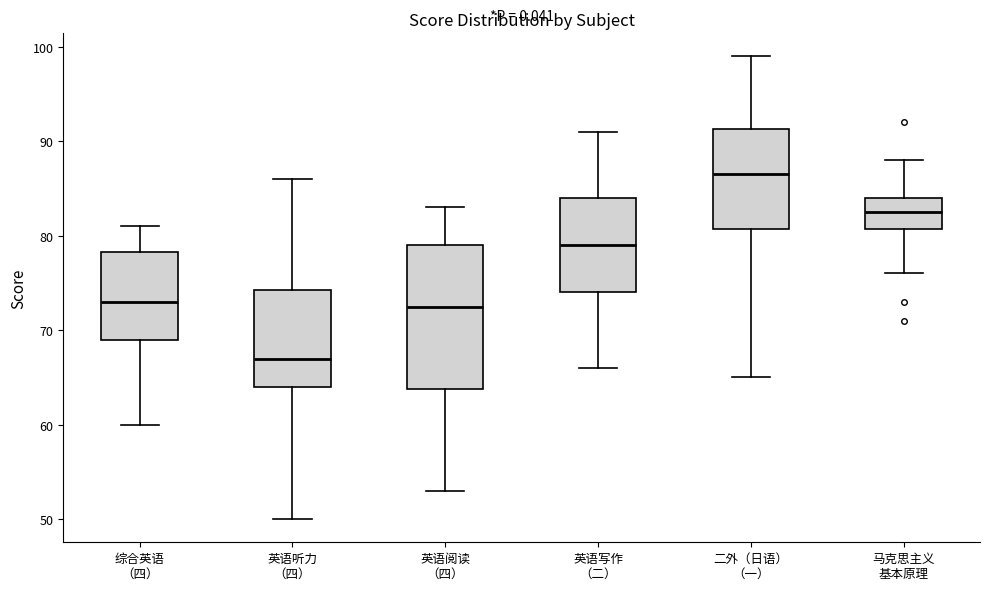

Where does the upper whisker of the box for 英语写作 （二） end on the y-axis? The values are not printed on the chart, so give them approximately, as read against the axis.

91